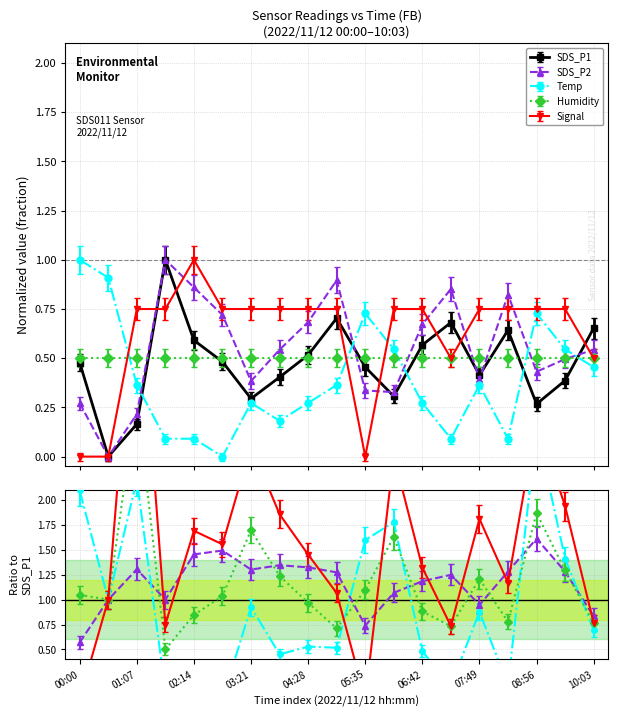

Which series has the largest range (max minus min)?

SDS_P1